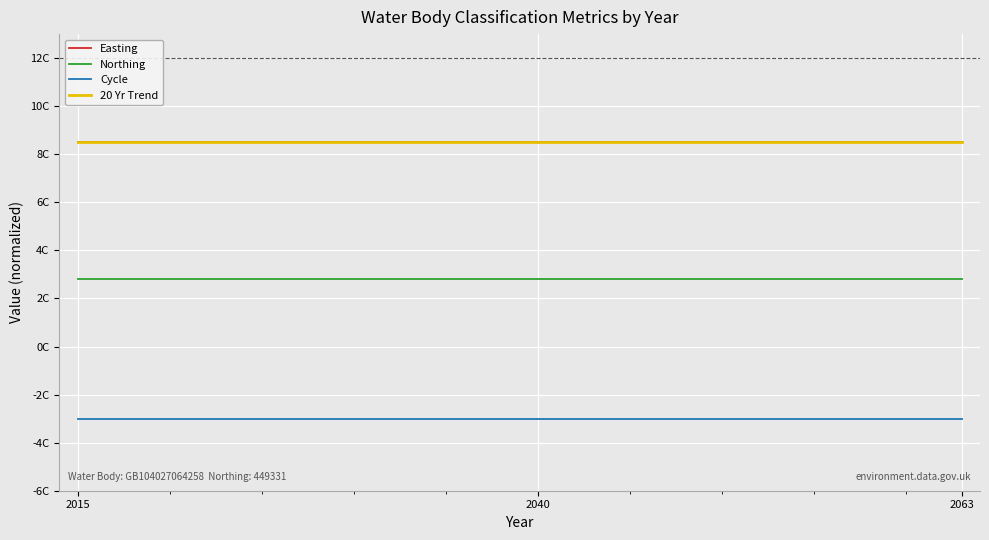

Does the chart have visible grid lines?

Yes